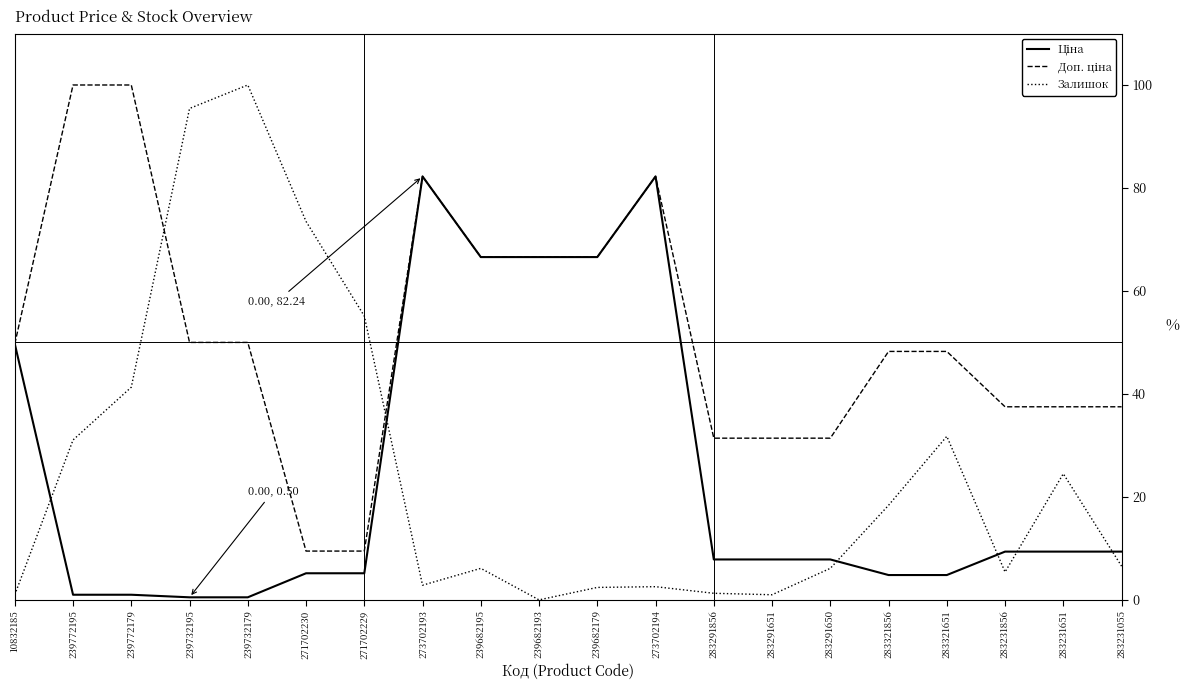

What is the spread (max minus min) of values at 271702230?

68.3